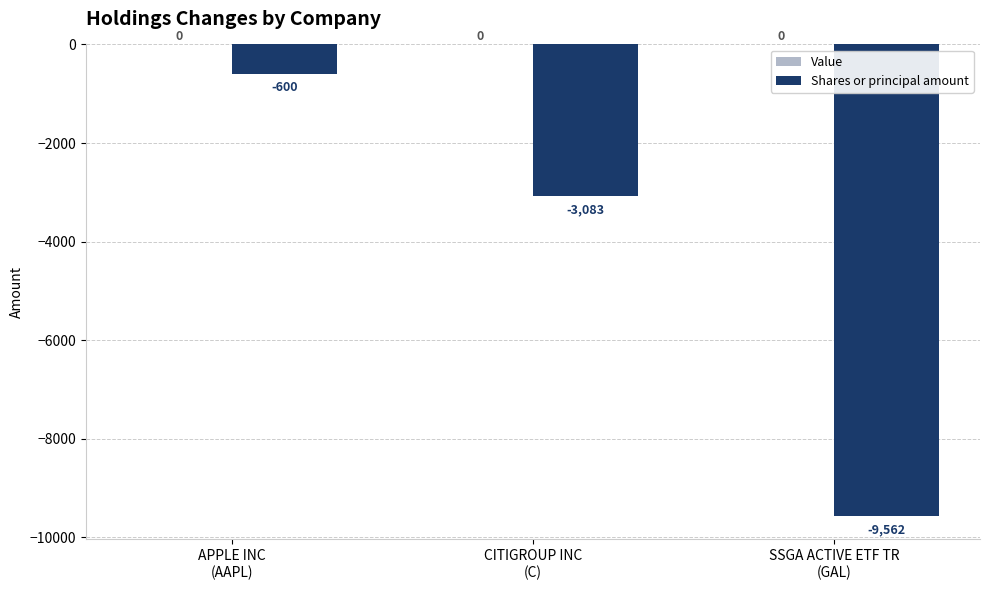

Are the bars horizontal?

No